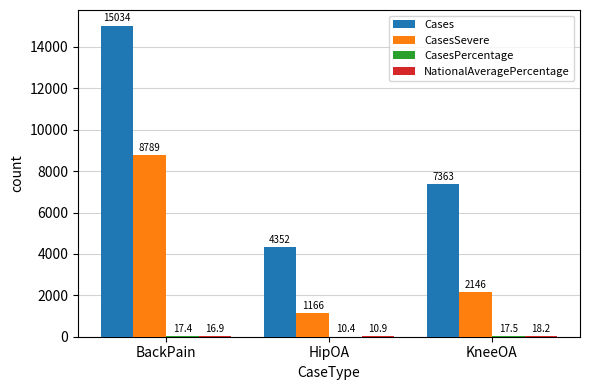

Which series has the widest spread of values?

Cases